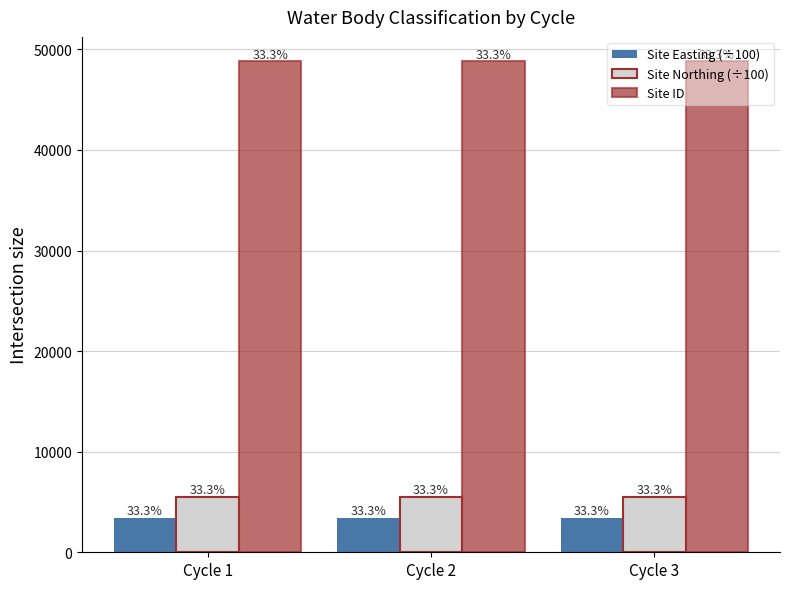

Are the bars horizontal?

No